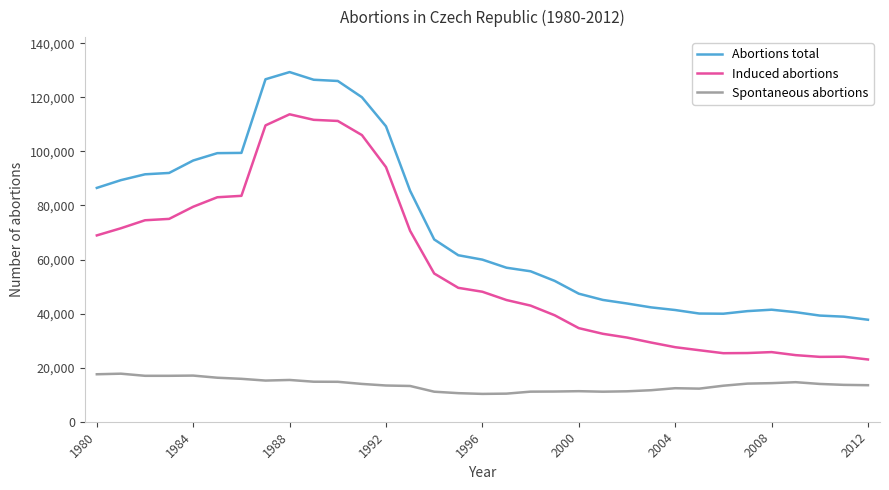

True or false: Spontaneous abortions and Induced abortions cross at least once.

False